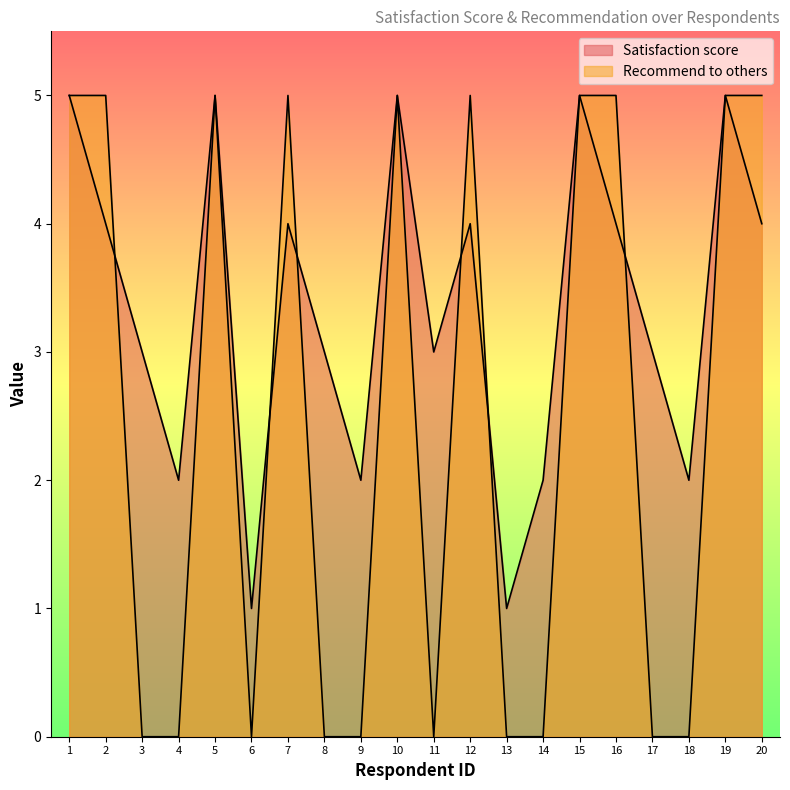

Count the number of data series in this chart.

2